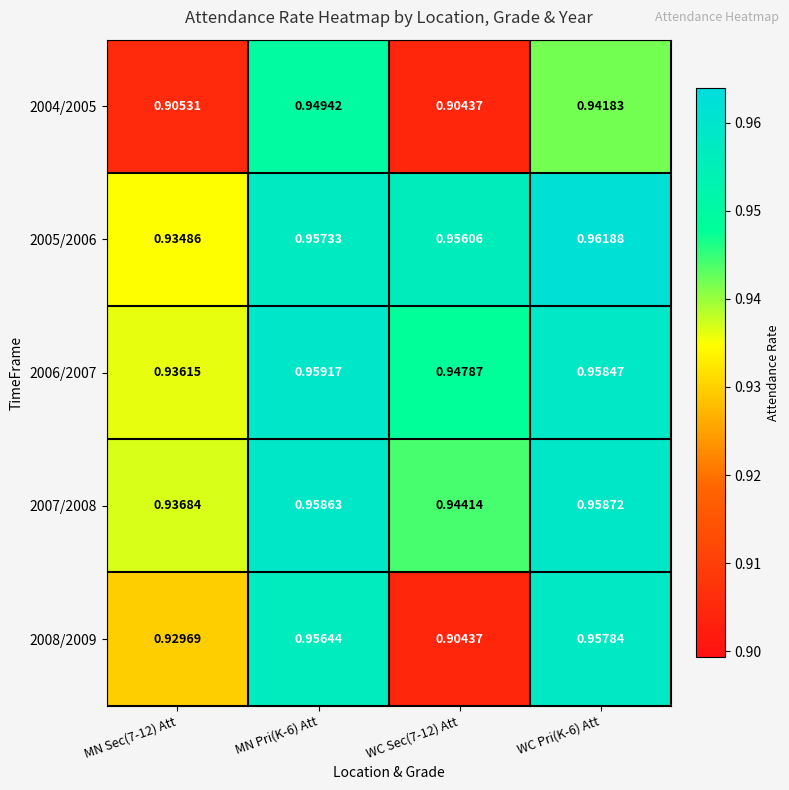

Is the value of 2008/2009 at WC Sec(7-12) Att greater than the value of 2004/2005 at MN Sec(7-12) Att?

No